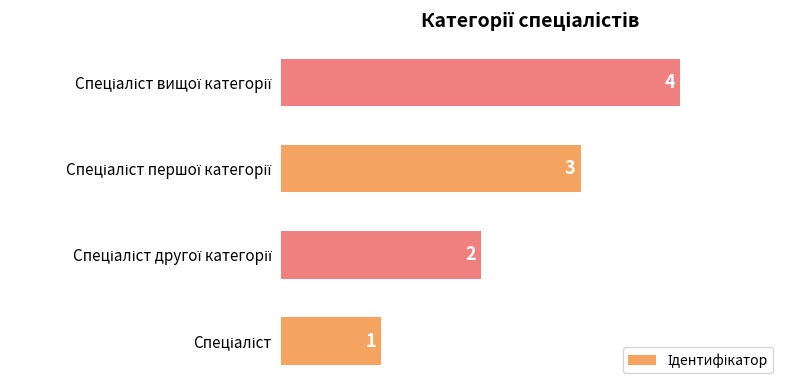

What is the difference between the maximum and minimum values?

3